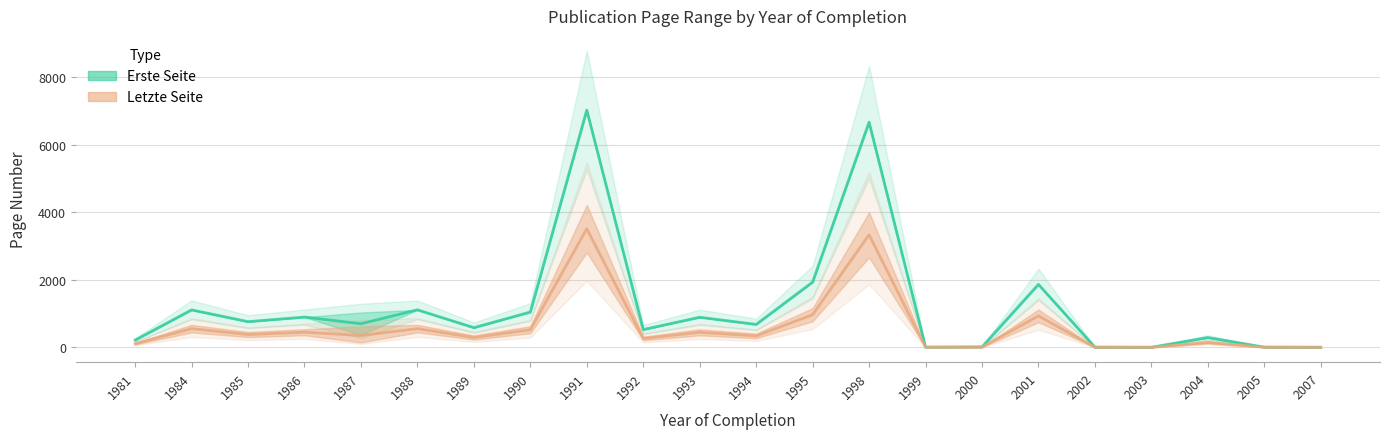

Which series has the largest total across all categories?

Erste Seite